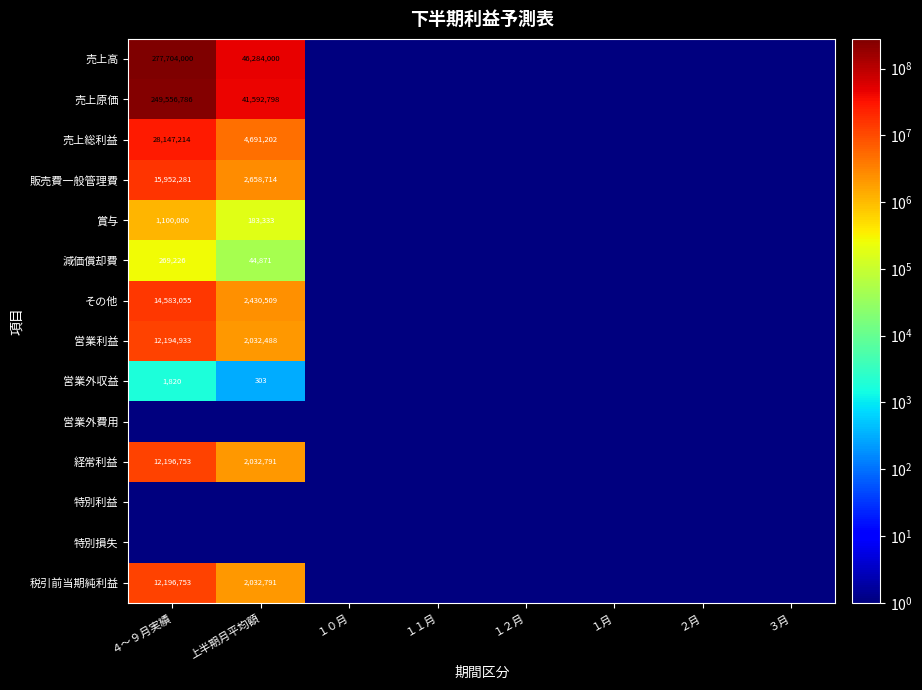

At how many categories does at least one series exceed 228277223?

1